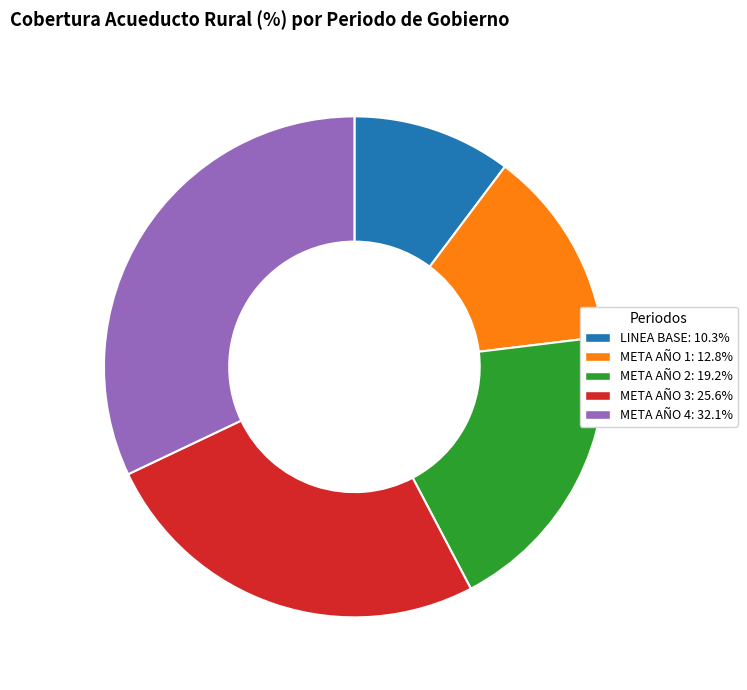

Does META AÑO 2 account for over 50% of the chart?

No